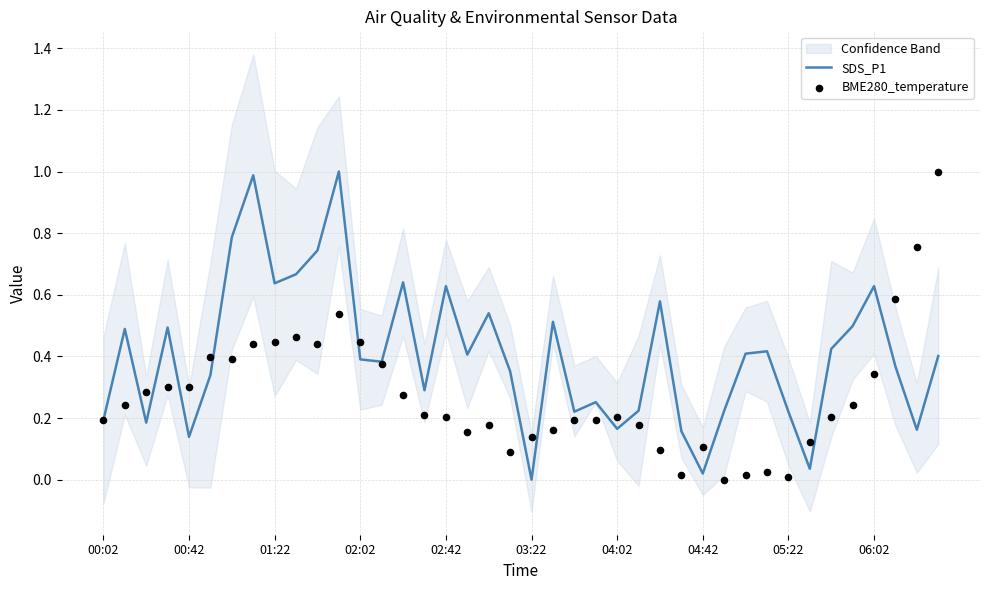

What are all the series names shown in the legend?

SDS_P1, BME280_temperature